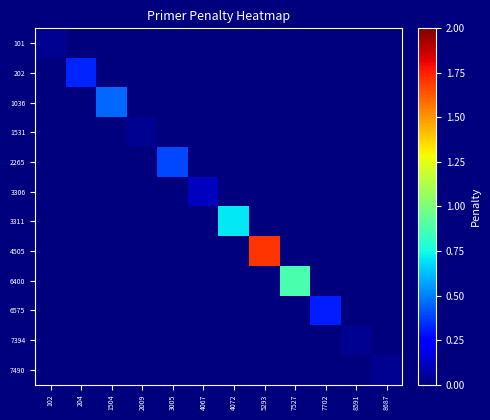

Reading left to right, transcribe all the data shown in this chart.

101: 102=0.0	204=0.0	1504=0.0	2009=0.0	3005=0.0	4067=0.0	4072=0.0	5293=0.0	7527=0.0	7702=0.0	8591=0.0	8687=0.0
202: 102=0.0	204=0.3	1504=0.0	2009=0.0	3005=0.0	4067=0.0	4072=0.0	5293=0.0	7527=0.0	7702=0.0	8591=0.0	8687=0.0
1036: 102=0.0	204=0.0	1504=0.5	2009=0.0	3005=0.0	4067=0.0	4072=0.0	5293=0.0	7527=0.0	7702=0.0	8591=0.0	8687=0.0
1531: 102=0.0	204=0.0	1504=0.0	2009=0.0	3005=0.0	4067=0.0	4072=0.0	5293=0.0	7527=0.0	7702=0.0	8591=0.0	8687=0.0
2265: 102=0.0	204=0.0	1504=0.0	2009=0.0	3005=0.4	4067=0.0	4072=0.0	5293=0.0	7527=0.0	7702=0.0	8591=0.0	8687=0.0
3306: 102=0.0	204=0.0	1504=0.0	2009=0.0	3005=0.0	4067=0.1	4072=0.0	5293=0.0	7527=0.0	7702=0.0	8591=0.0	8687=0.0
3311: 102=0.0	204=0.0	1504=0.0	2009=0.0	3005=0.0	4067=0.0	4072=0.7	5293=0.0	7527=0.0	7702=0.0	8591=0.0	8687=0.0
4505: 102=0.0	204=0.0	1504=0.0	2009=0.0	3005=0.0	4067=0.0	4072=0.0	5293=1.7	7527=0.0	7702=0.0	8591=0.0	8687=0.0
6400: 102=0.0	204=0.0	1504=0.0	2009=0.0	3005=0.0	4067=0.0	4072=0.0	5293=0.0	7527=0.9	7702=0.0	8591=0.0	8687=0.0
6575: 102=0.0	204=0.0	1504=0.0	2009=0.0	3005=0.0	4067=0.0	4072=0.0	5293=0.0	7527=0.0	7702=0.3	8591=0.0	8687=0.0
7394: 102=0.0	204=0.0	1504=0.0	2009=0.0	3005=0.0	4067=0.0	4072=0.0	5293=0.0	7527=0.0	7702=0.0	8591=0.0	8687=0.0
7490: 102=0.0	204=0.0	1504=0.0	2009=0.0	3005=0.0	4067=0.0	4072=0.0	5293=0.0	7527=0.0	7702=0.0	8591=0.0	8687=0.0